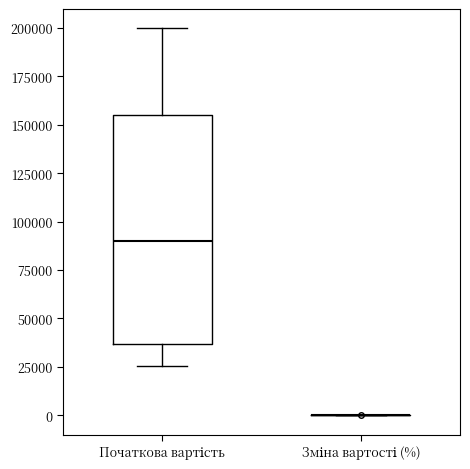

Where does the upper whisker of the box for Початкова вартість end on the y-axis? The values are not printed on the chart, so give them approximately, as read against the axis.

200000